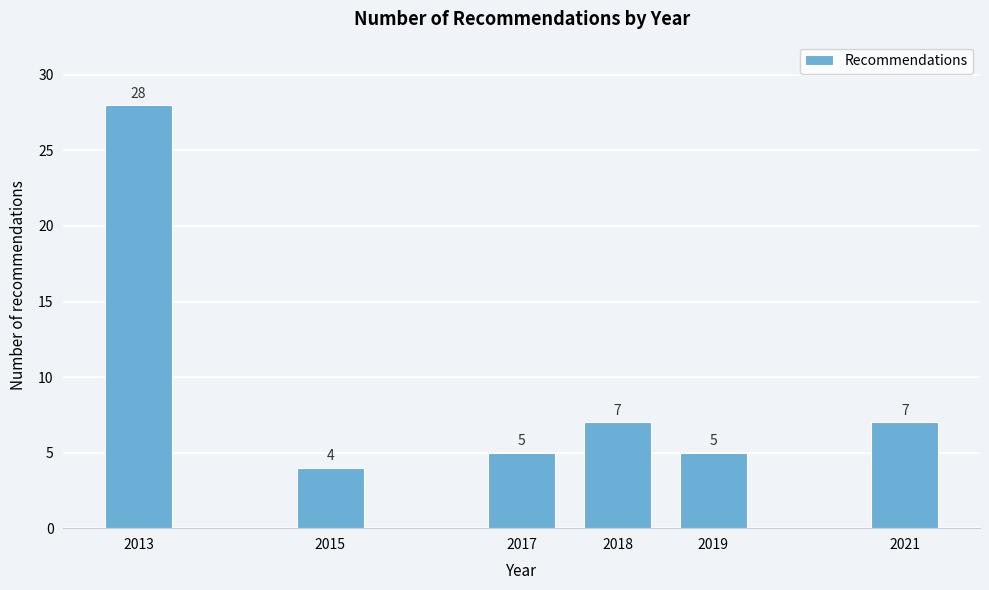

Reading left to right, extract all data points from this chart.

2013=28	2015=4	2017=5	2018=7	2019=5	2021=7